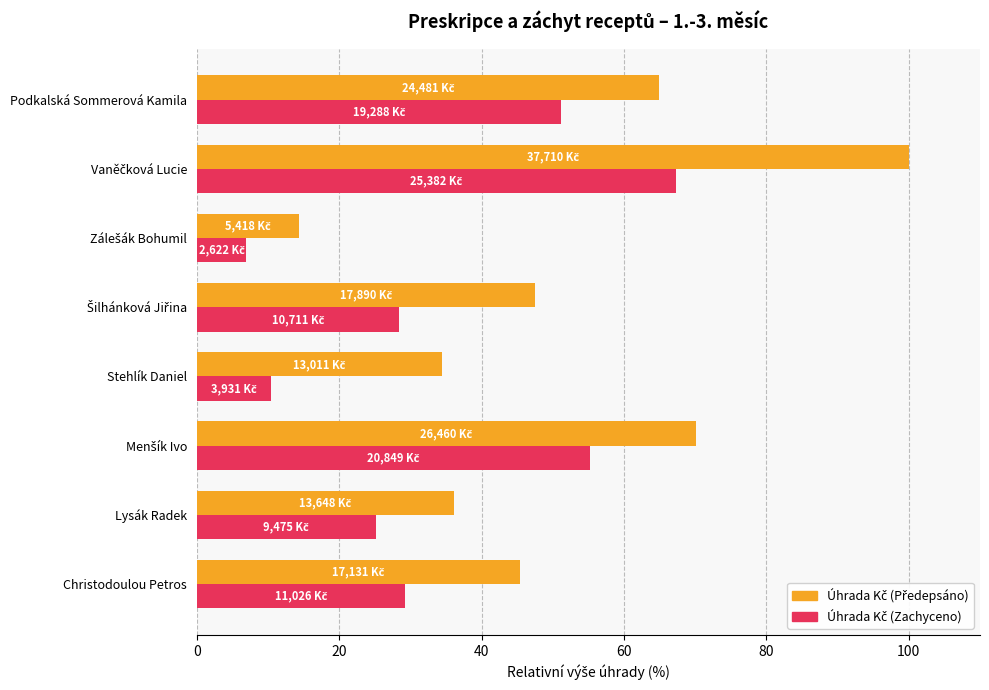

At how many categories does at least one series exceed 53?

3